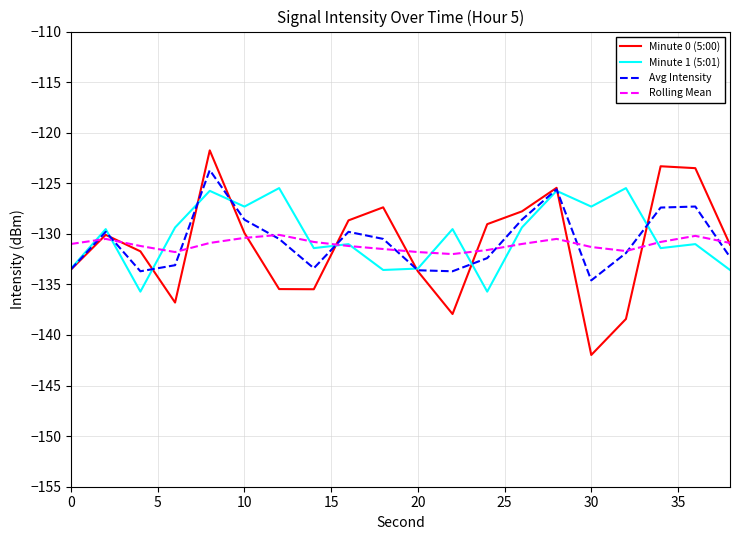

What is the smallest value displayed?

-142.0